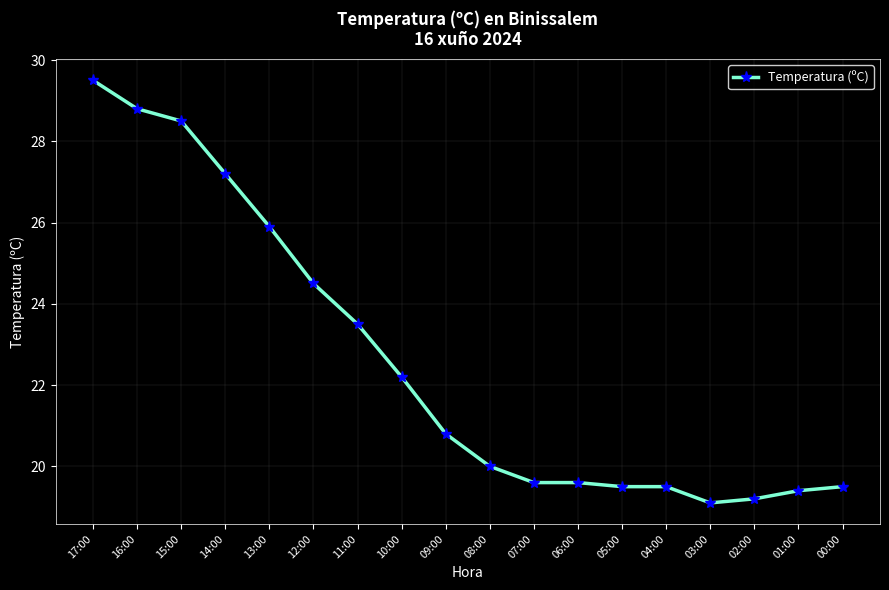

Which has a higher value, 16:00 or 02:00?

16:00